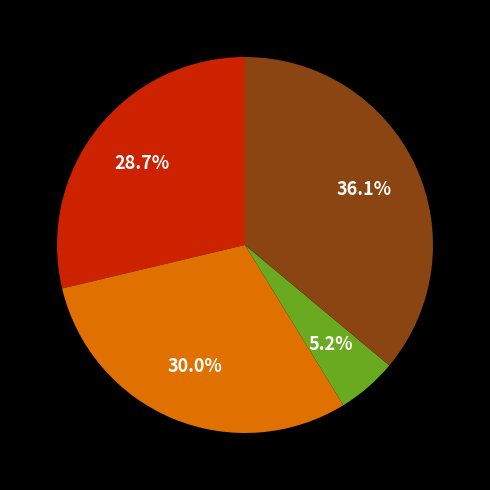

How many slices are in this pie chart?

4